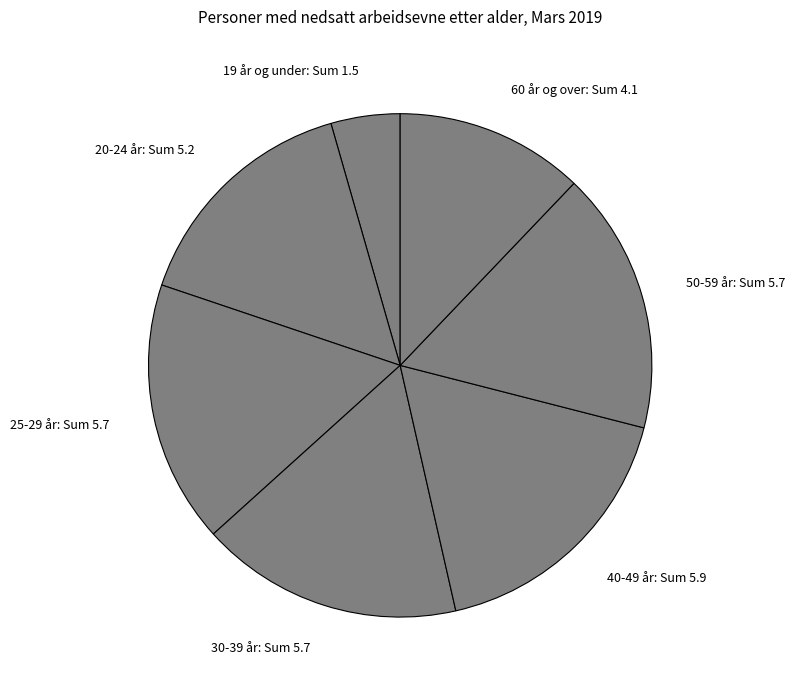

Does any single category account for the majority?

No